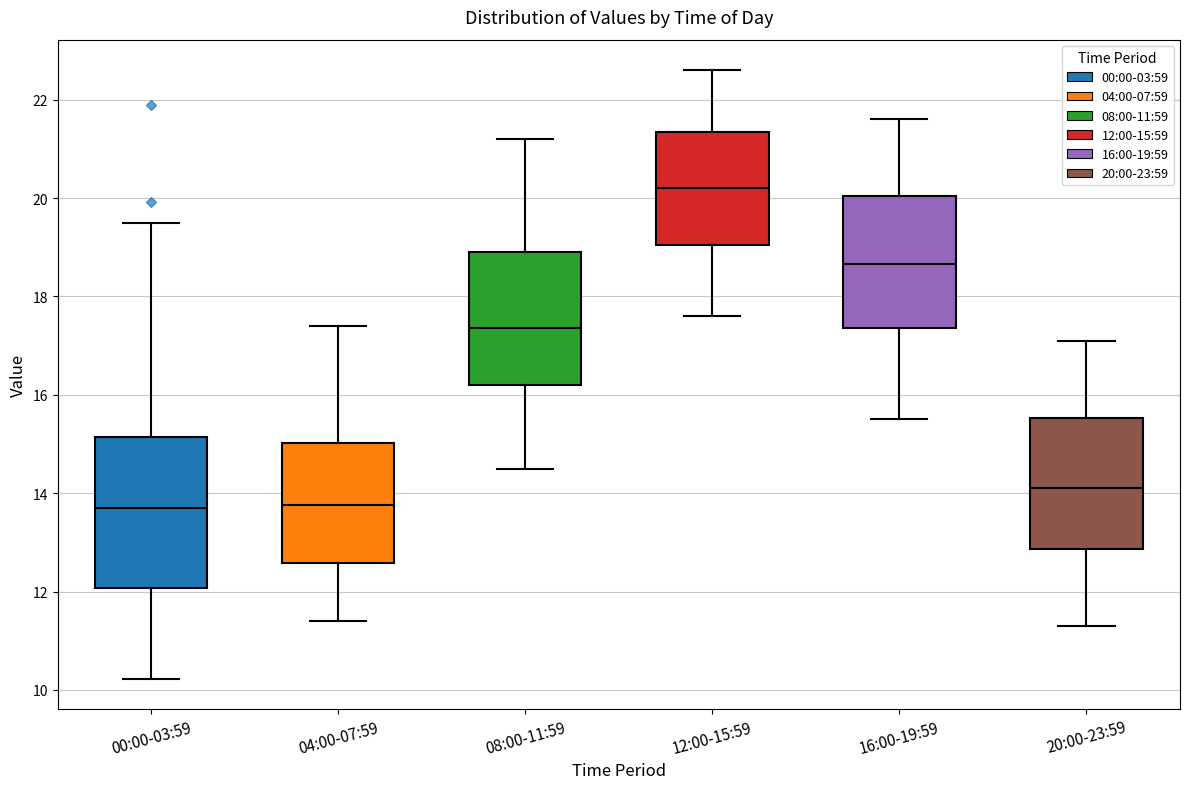

Which box is the tallest, from its lower edge to its upper edge?

00:00-03:59